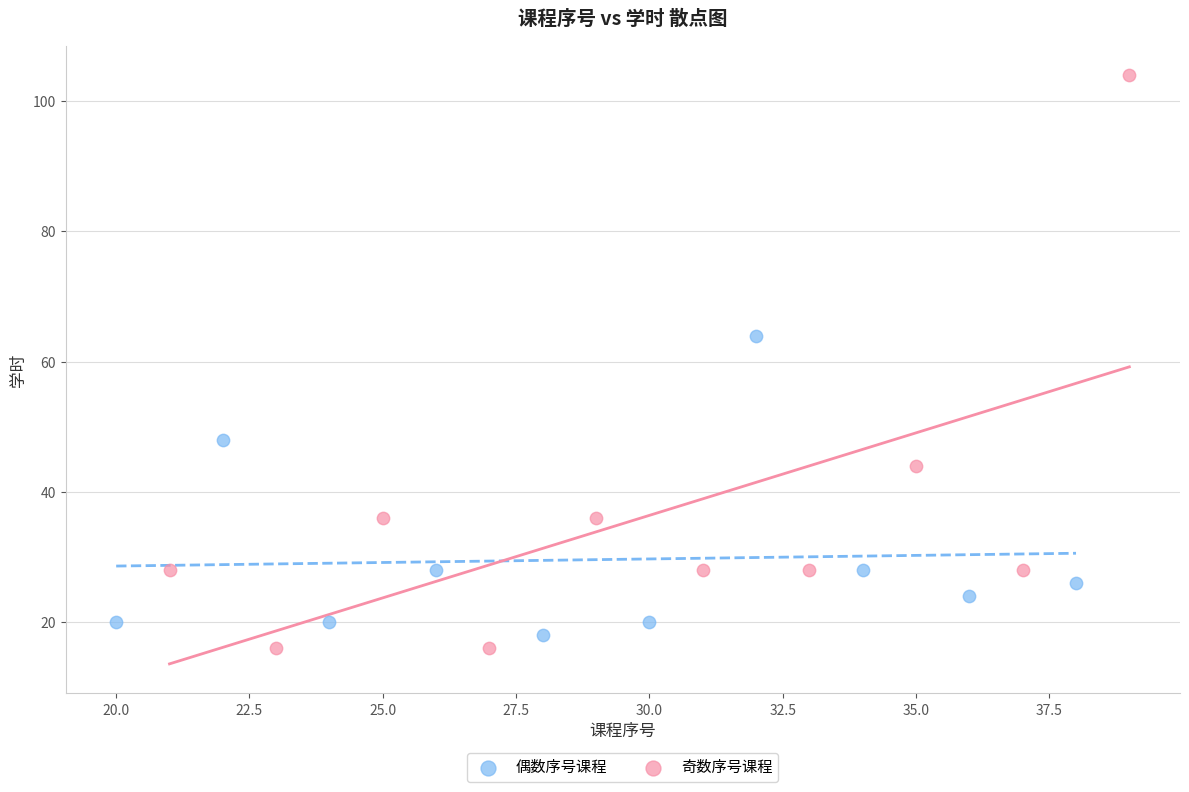

Which series reaches the maximum Y coordinate?

奇数序号课程